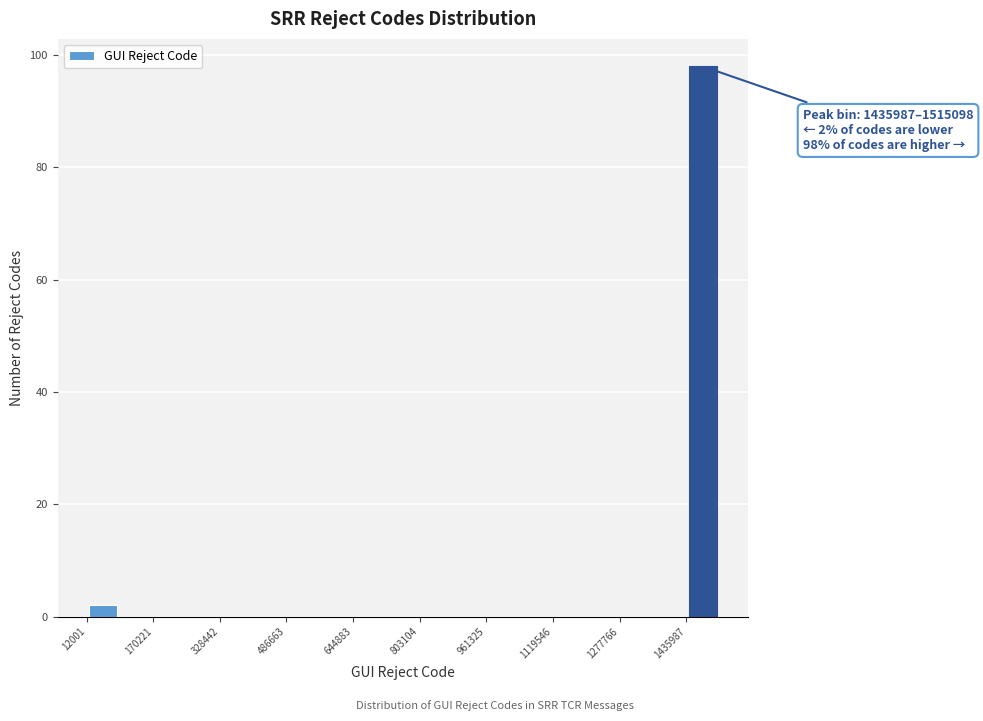

Around what value on the x-axis is the tallest bar? Give the approximate position of its centre, as read against the axis.

1480000